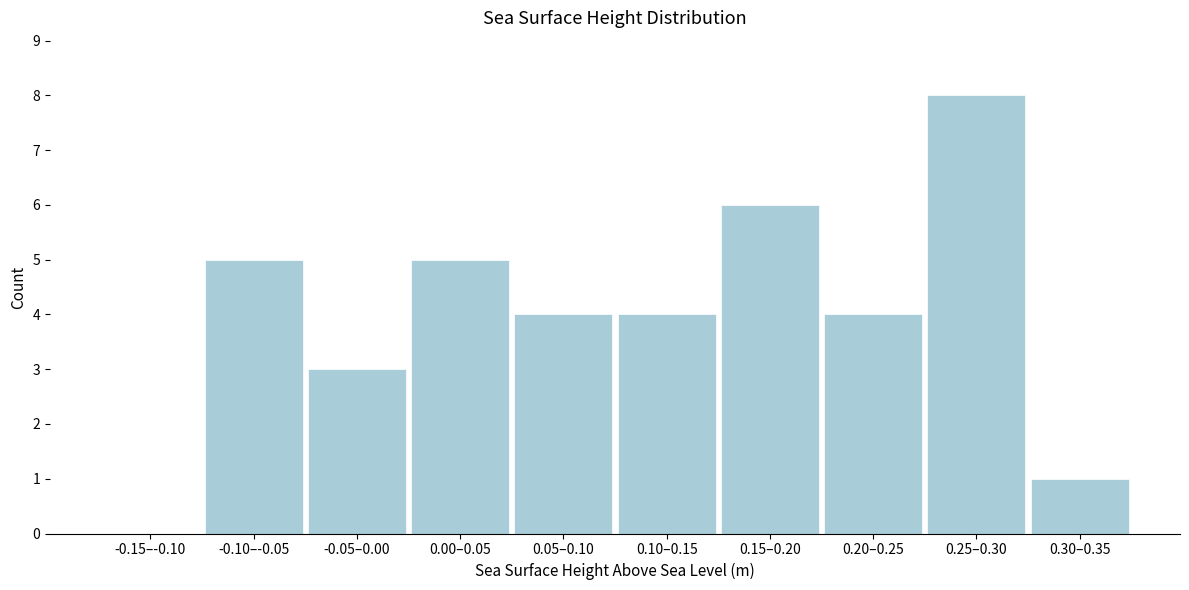

Reading left to right, what are all the values shown in this chart?

-0.15–-0.10=0	-0.10–-0.05=5	-0.05–0.00=3	0.00–0.05=5	0.05–0.10=4	0.10–0.15=4	0.15–0.20=6	0.20–0.25=4	0.25–0.30=8	0.30–0.35=1